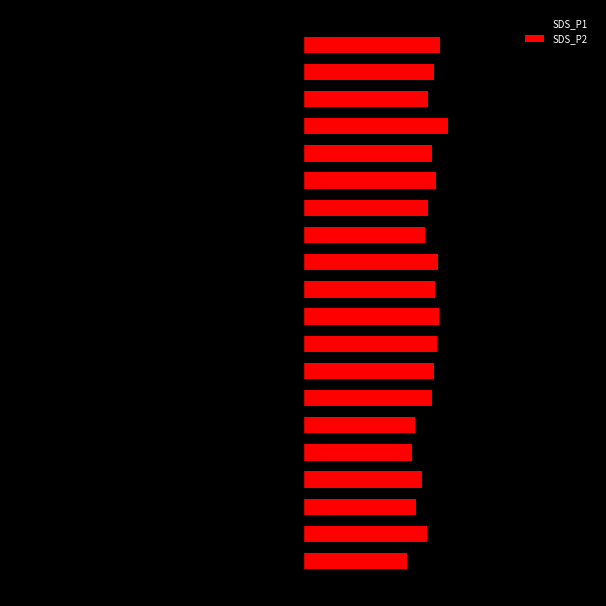

List the series in order of their overall mean, highest first.

SDS_P2, SDS_P1